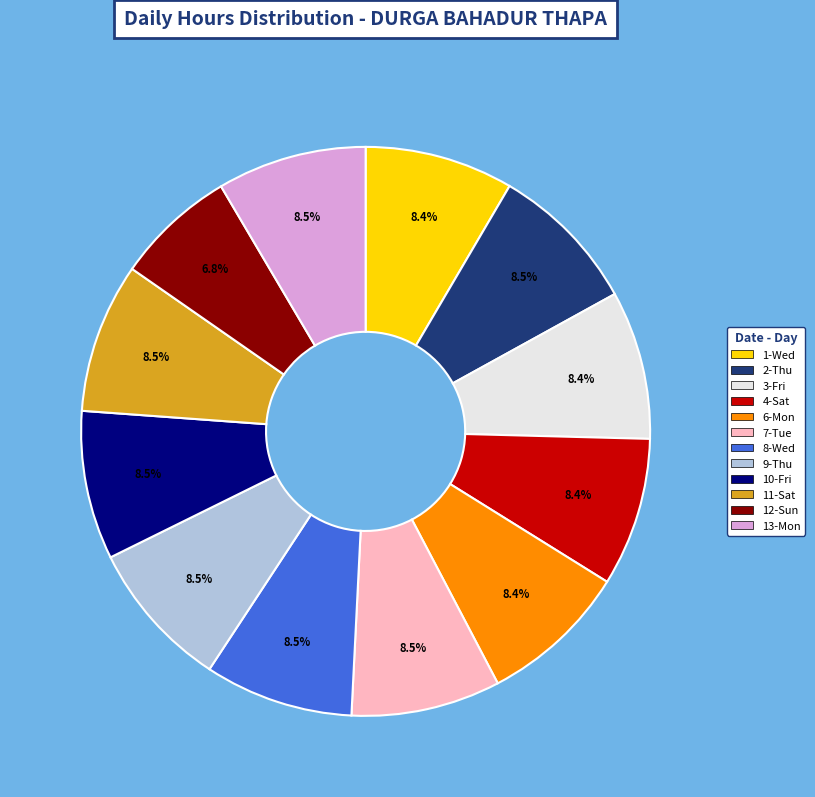

Is there a majority slice in this chart?

No